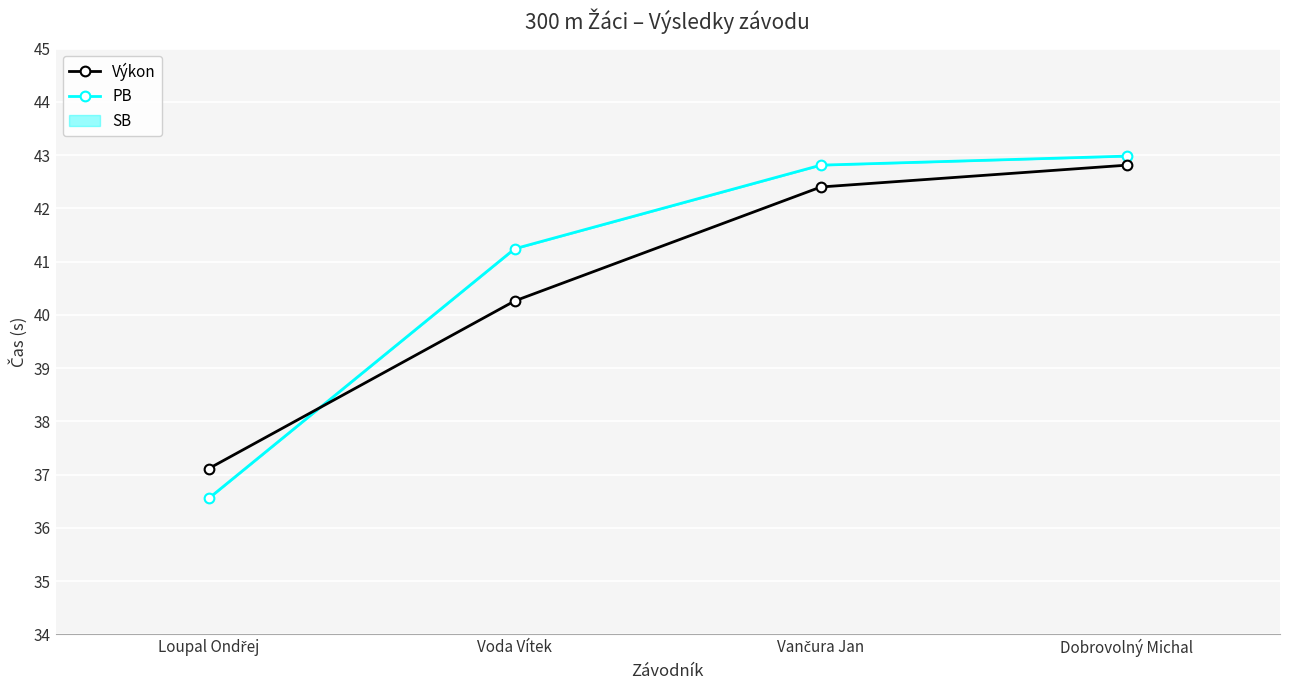

What value does the PB series have at Voda Vítek?

41.2